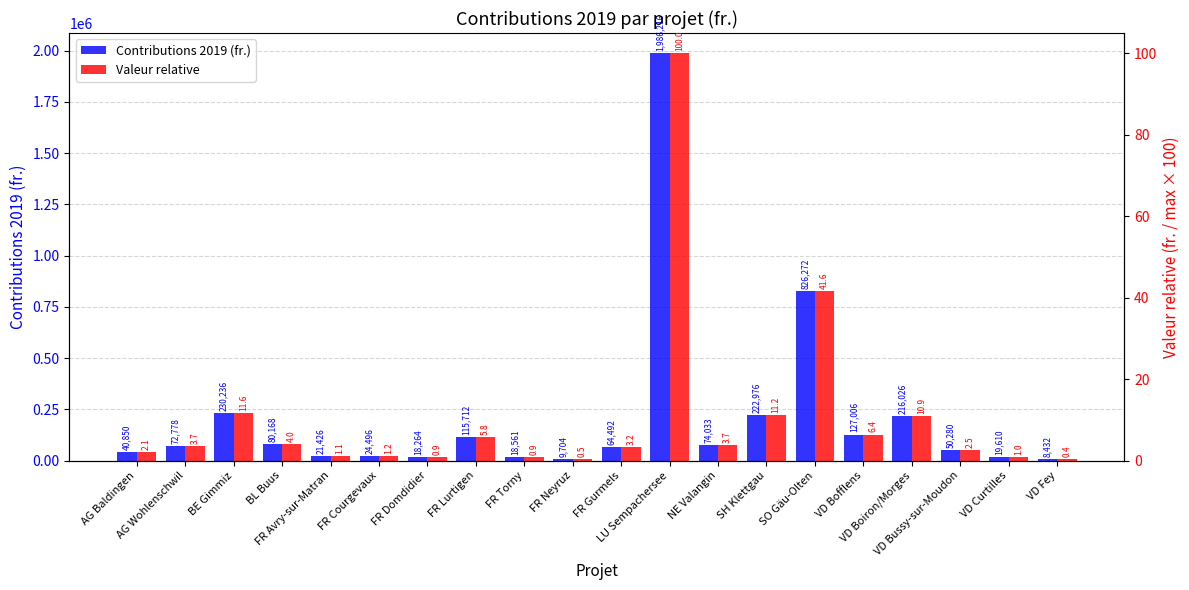

What position from the left is FR Neyruz?

10